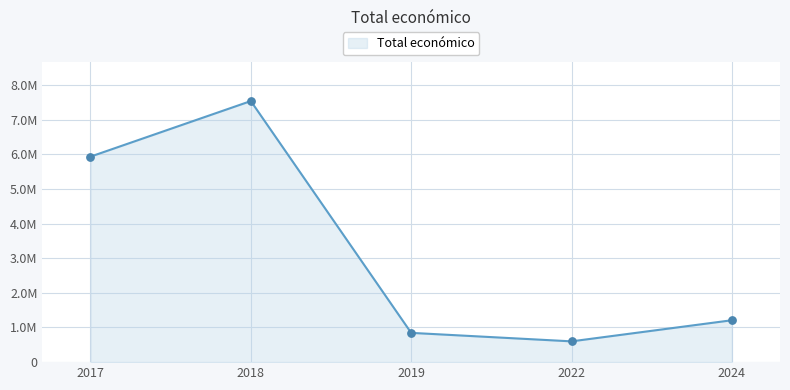

Does the chart have visible grid lines?

Yes